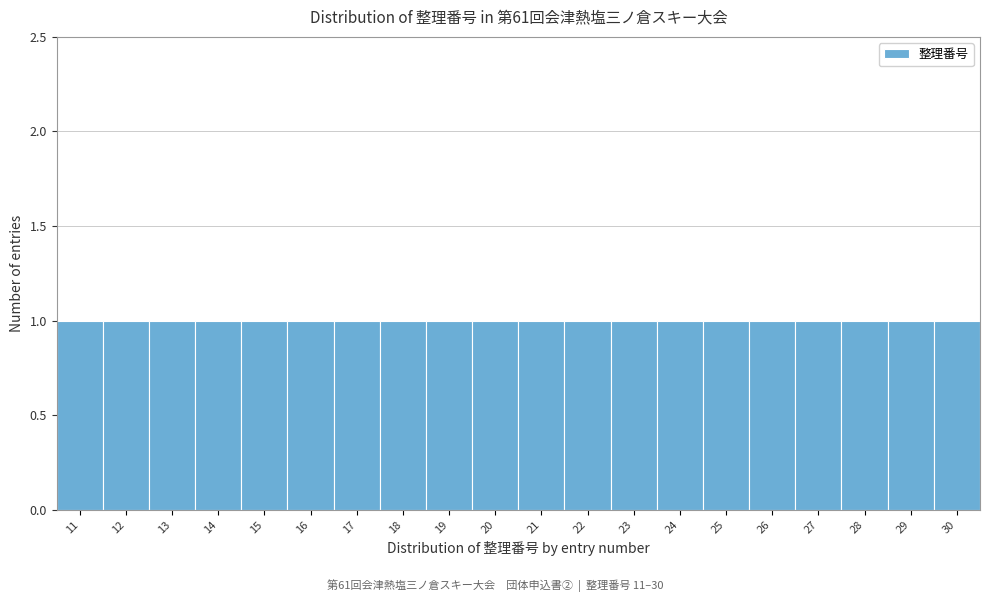

Reading left to right, list every bar in this chart as the range it spans on the x-axis followed by its height. The values are not printed on the chart, so give them approximately, as read against the axis.

10.5 to 11.5: 1
11.5 to 12.5: 1
12.5 to 13.5: 1
13.5 to 14.5: 1
14.5 to 15.5: 1
15.5 to 16.5: 1
16.5 to 17.5: 1
17.5 to 18.5: 1
18.5 to 19.5: 1
19.5 to 20.5: 1
20.5 to 21.5: 1
21.5 to 22.5: 1
22.5 to 23.5: 1
23.5 to 24.5: 1
24.5 to 25.5: 1
25.5 to 26.5: 1
26.5 to 27.5: 1
27.5 to 28.5: 1
28.5 to 29.5: 1
29.5 to 30.5: 1